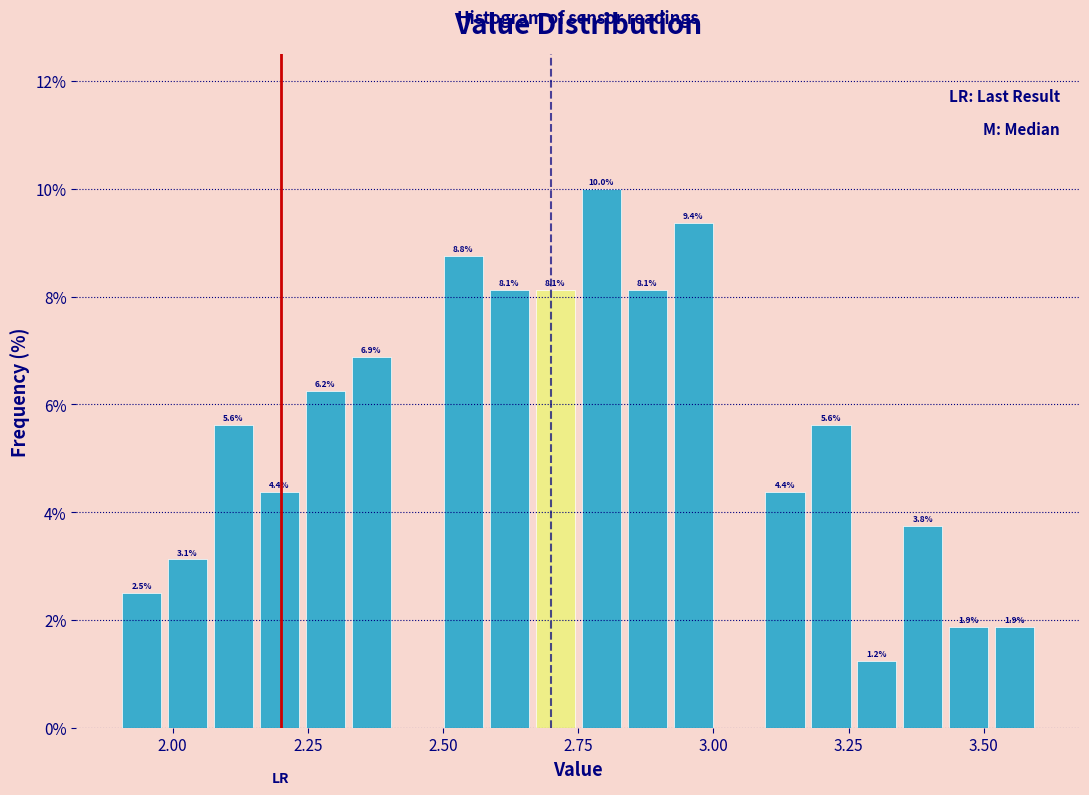

Around what value on the x-axis is the tallest bar? Give the approximate position of its centre, as read against the axis.

2.80